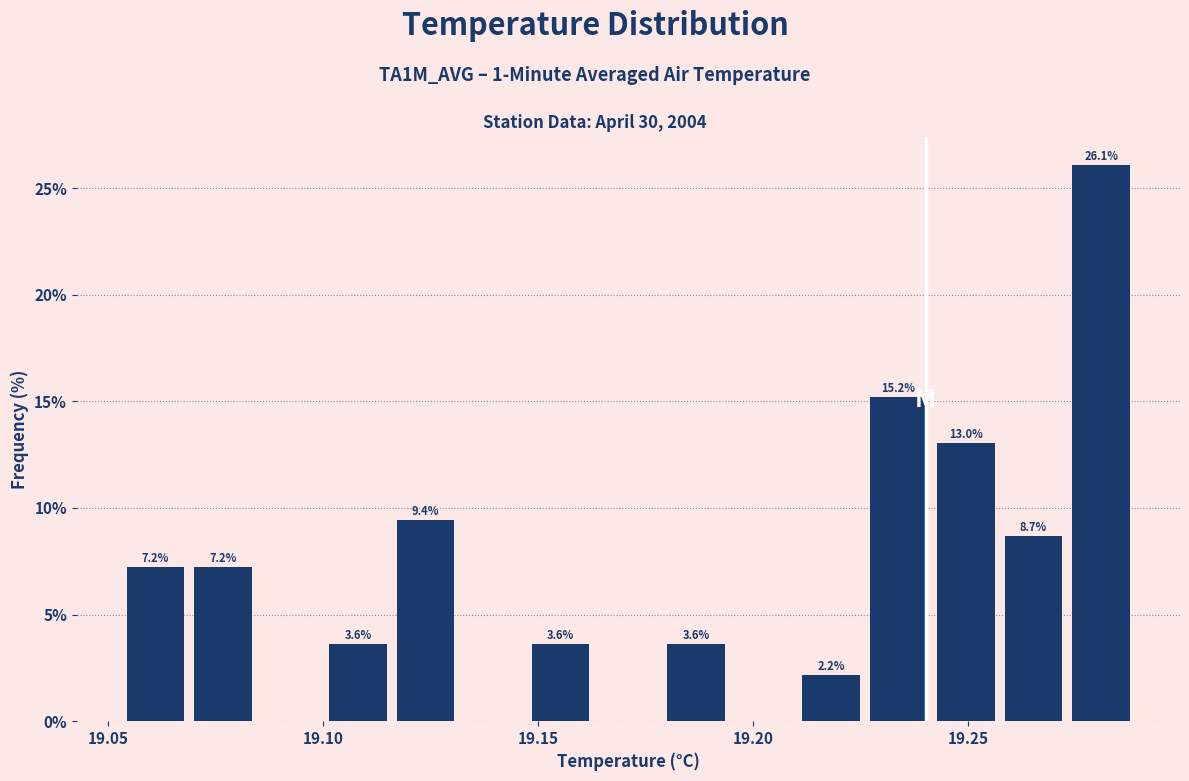

Read against the x-axis, roughly where is the centre of the tallest bar?

19.280